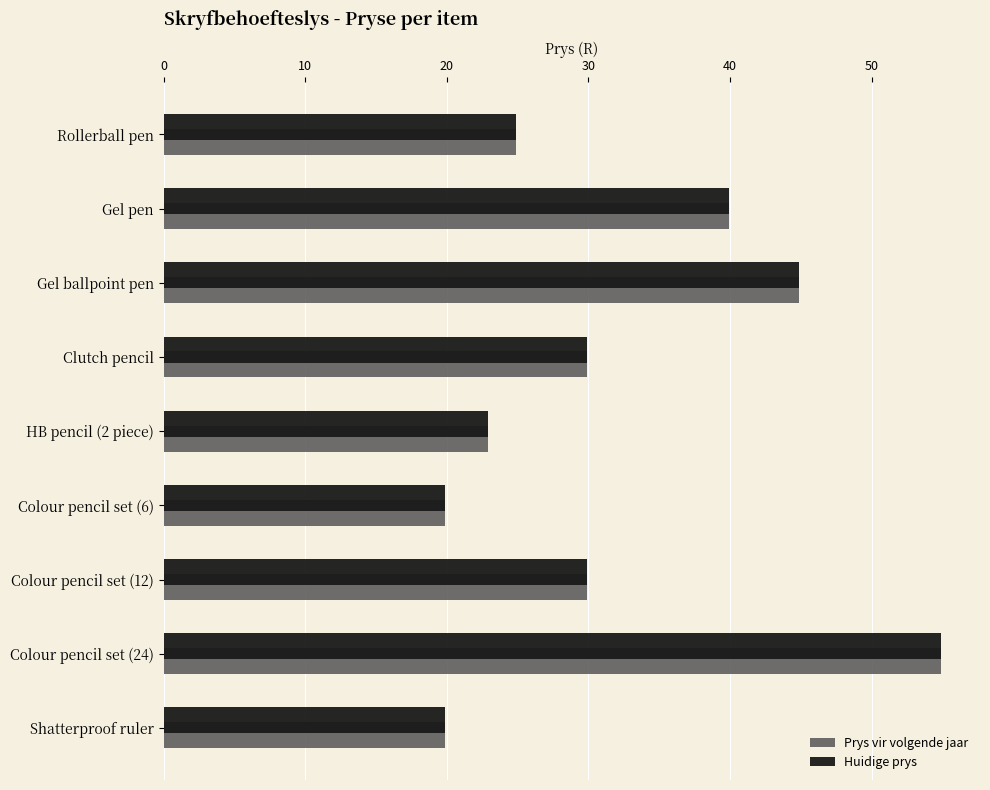

At which label is Huidige prys closest to 37?

Gel pen